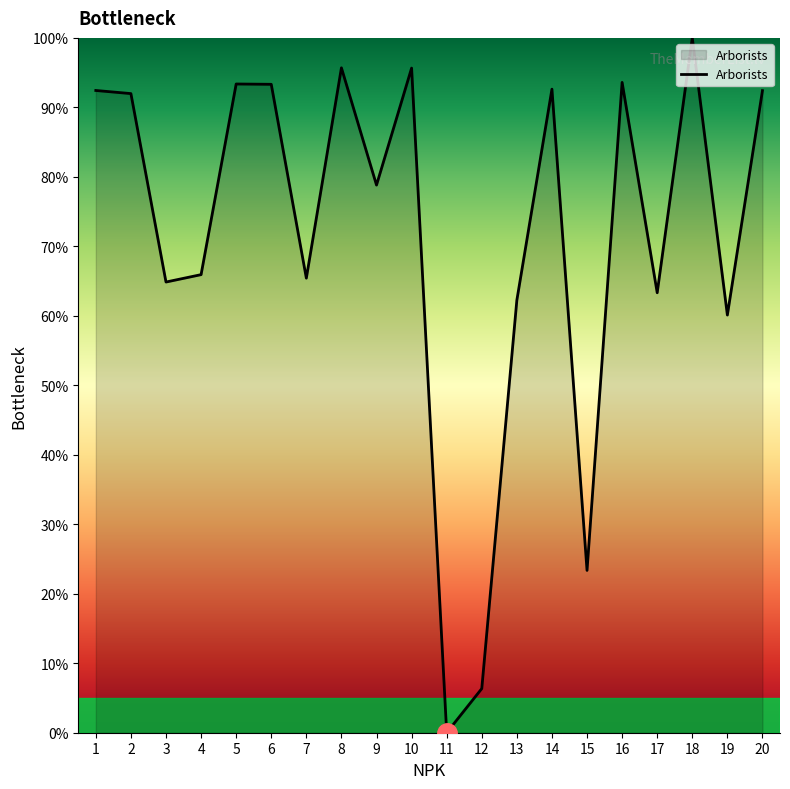

The chart shows a value of 62.3 at 13. True or false?

True